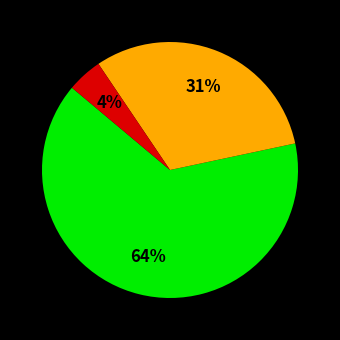

To the nearest percent, what is the average slice percentage?

33%